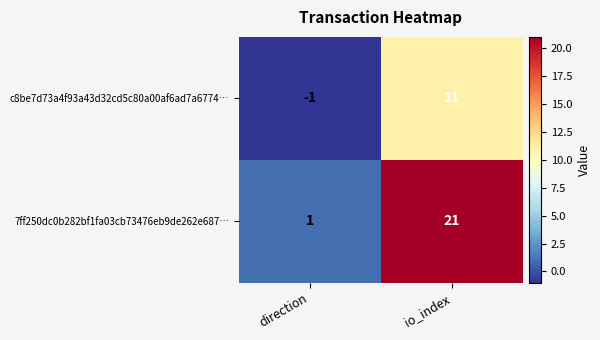

Which label corresponds to the smallest value in the chart?

direction